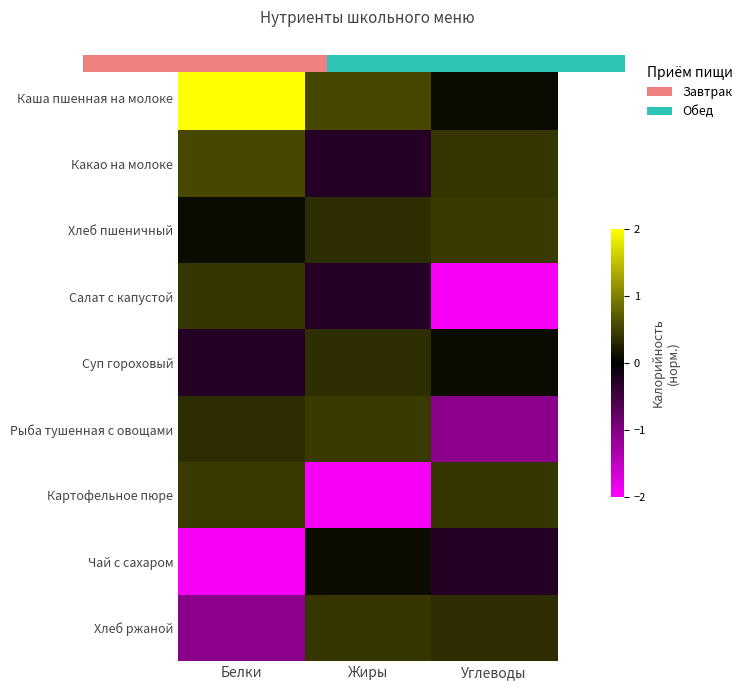

Read the Хлеб ржаной value at Углеводы.

0.4